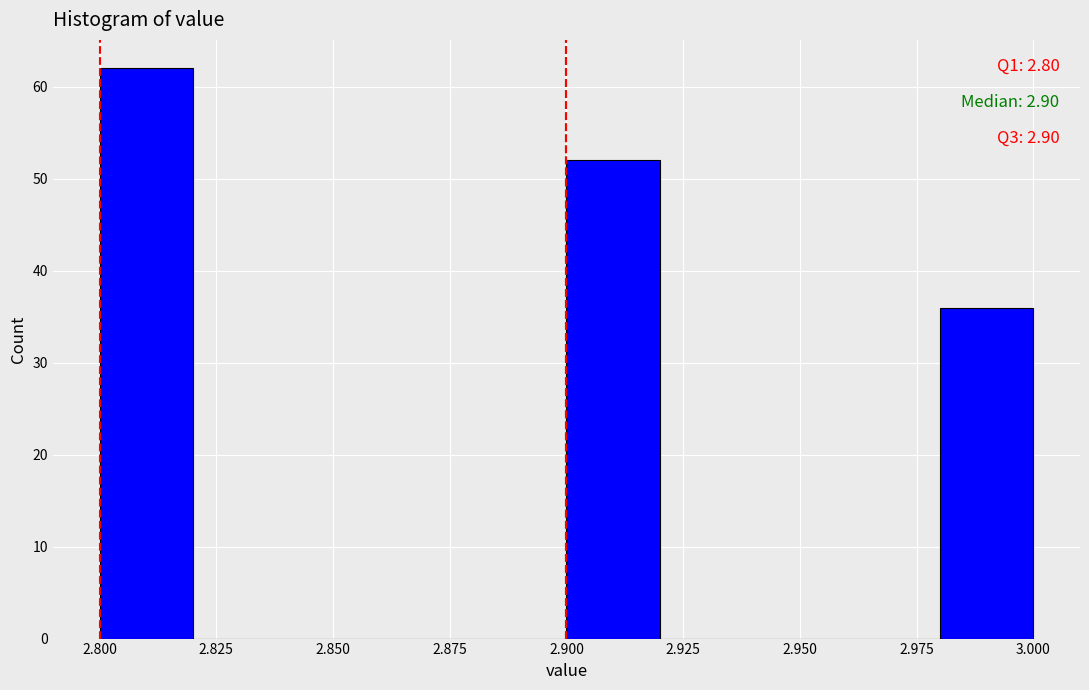

Which range on the x-axis has the tallest bar?

2.80 to 2.82